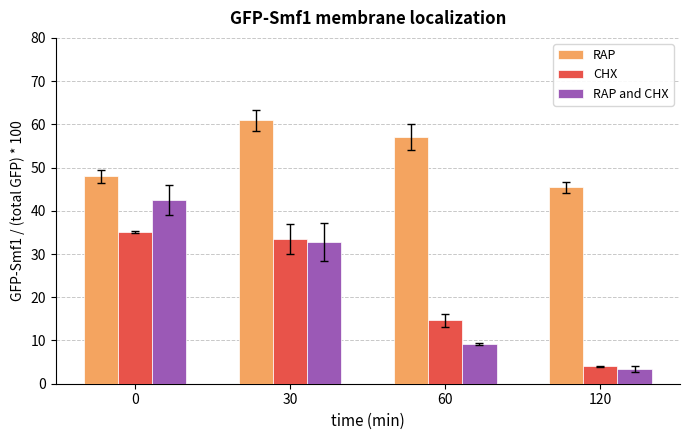

What is the value of the RAP and CHX bar at the 4th from the left?

3.3